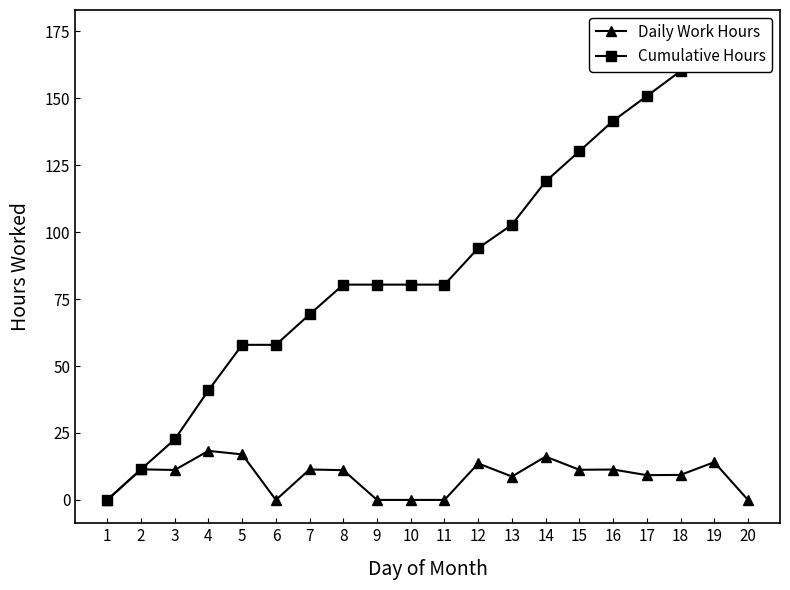

True or false: Daily Work Hours and Cumulative Hours intersect in this chart.

False